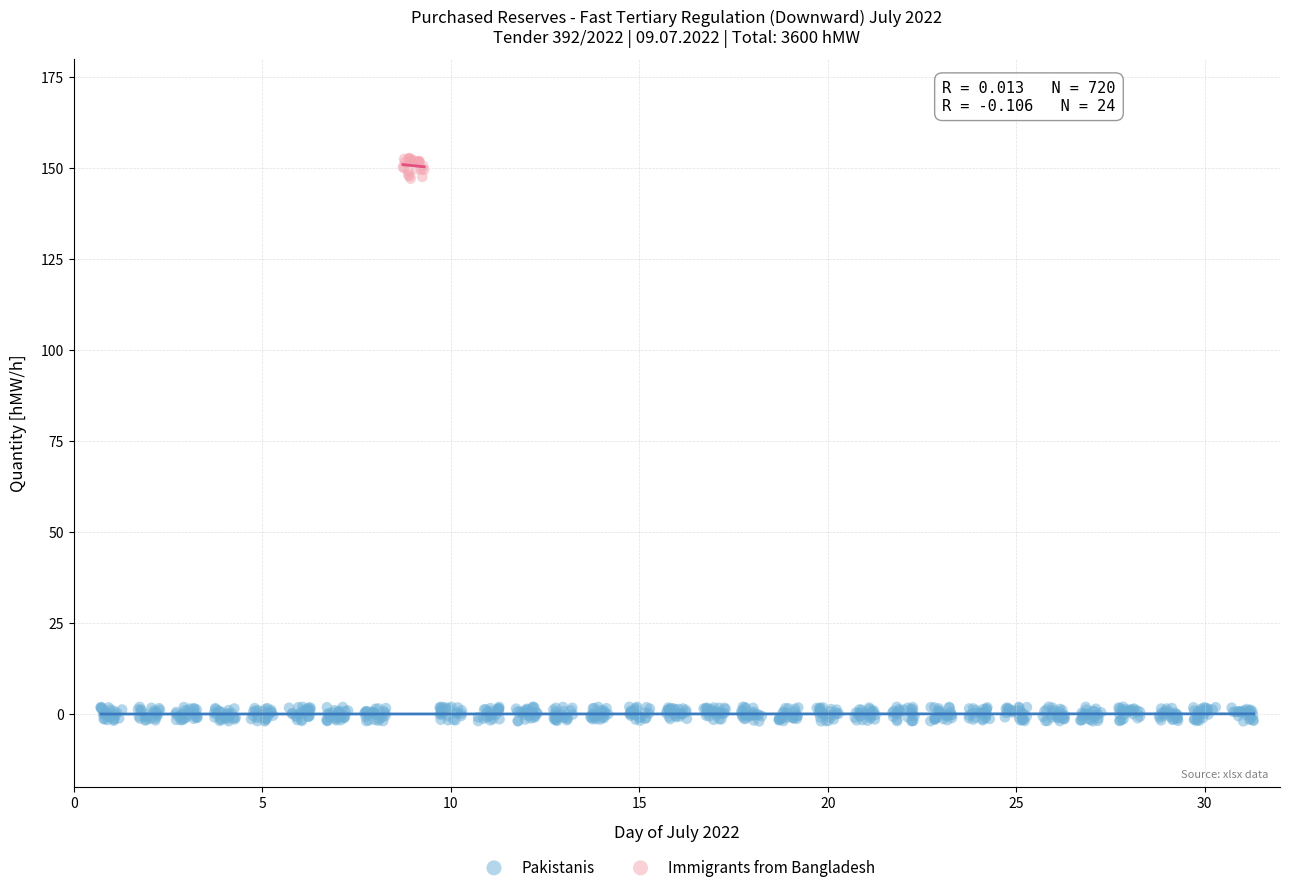

Which series reaches the minimum Y coordinate?

Pakistanis